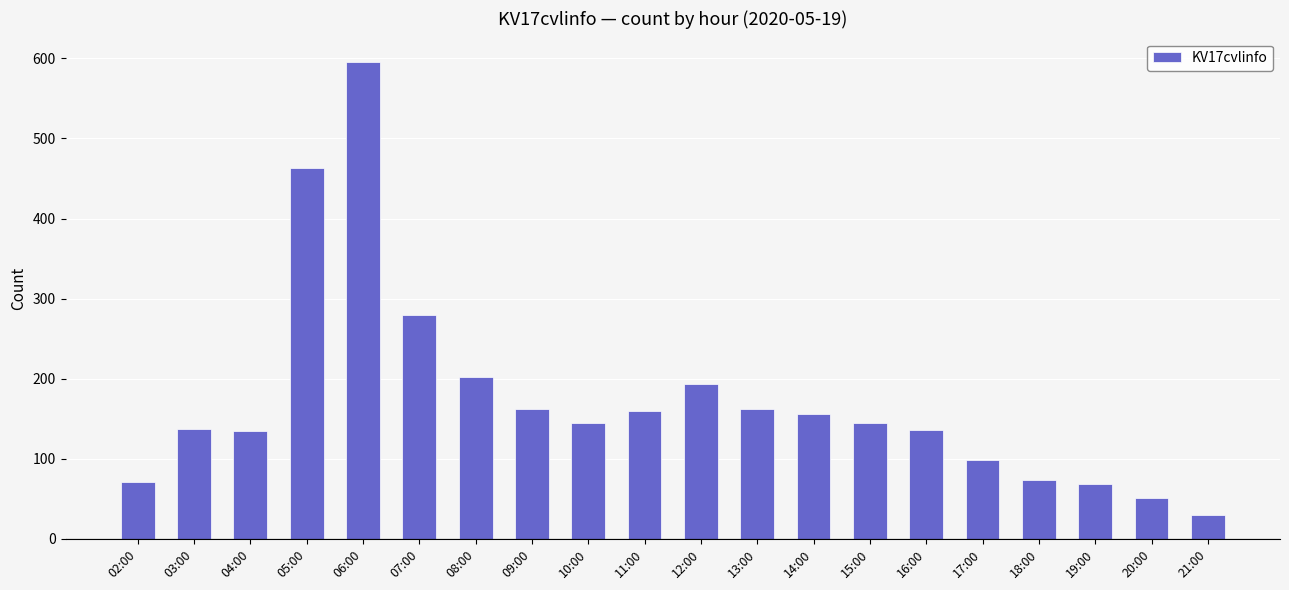

What is the label of the 1st bar from the left?

02:00